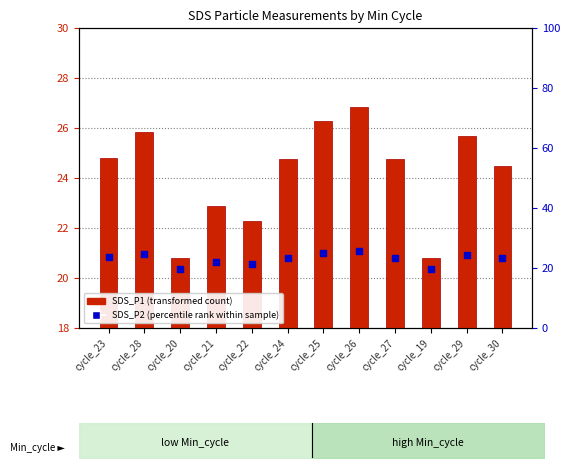

Which series has the widest spread of Y values?

SDS_P1